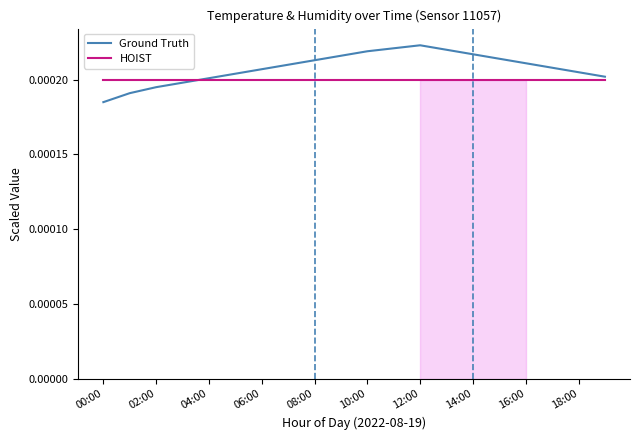

In Ground Truth, how many points are higher than both neighbors (excluding endpoints)?

1